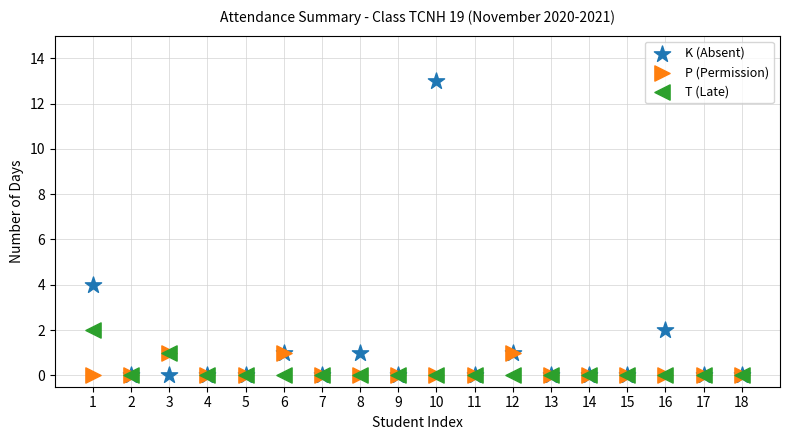

In the K (Absent) series, what Y value is closest to 6?

4